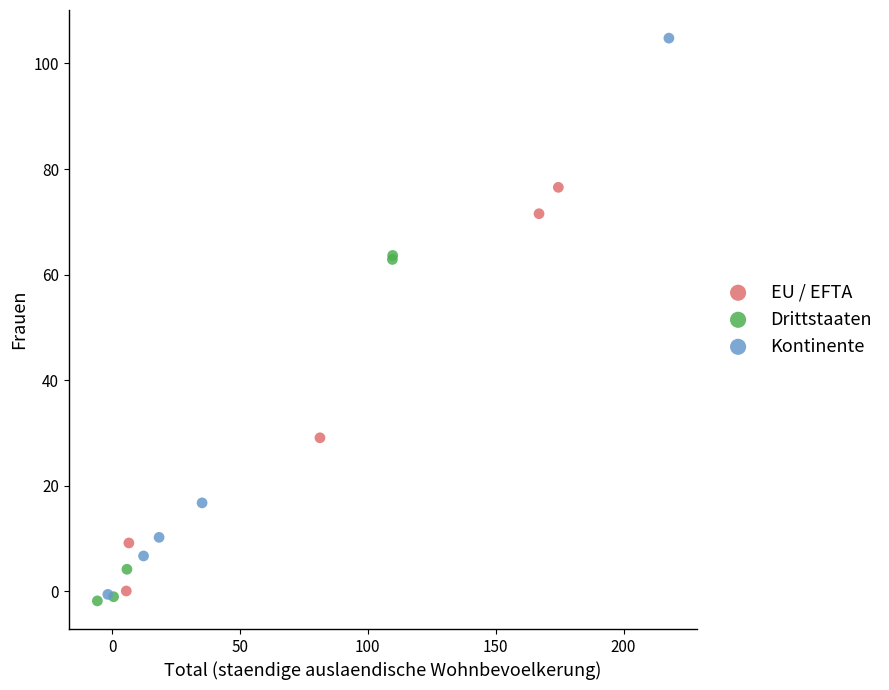

Which series contains the lowest Y value?

Drittstaaten